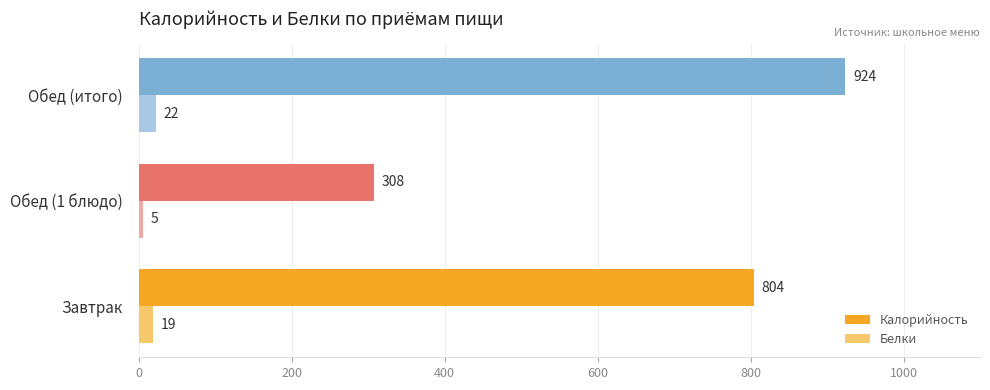

Which series has the widest spread of values?

Калорийность